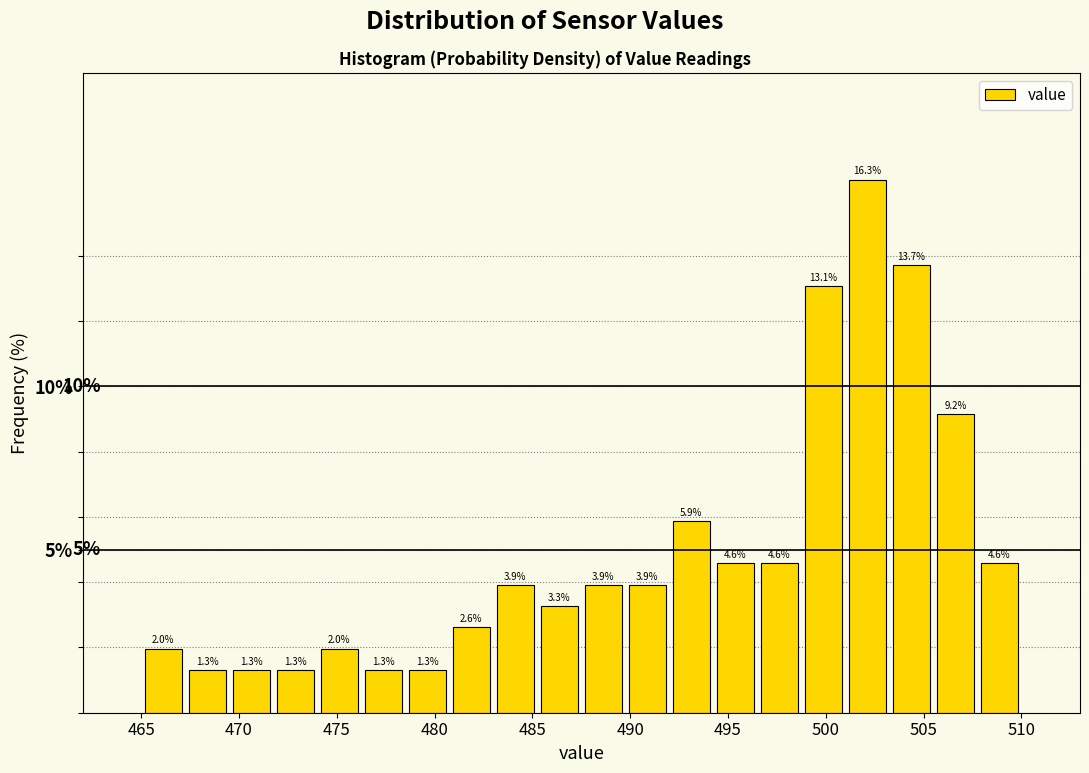

How tall is the bar that spans 474.00 to 476.25 on the x-axis? The bar edges are not printed on the chart, so give them approximately, as read against the axis.

2.0